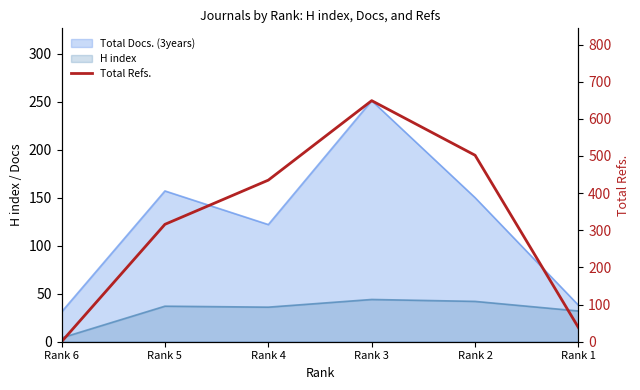

Between Rank 1 and Rank 3, which is larger?

Rank 3